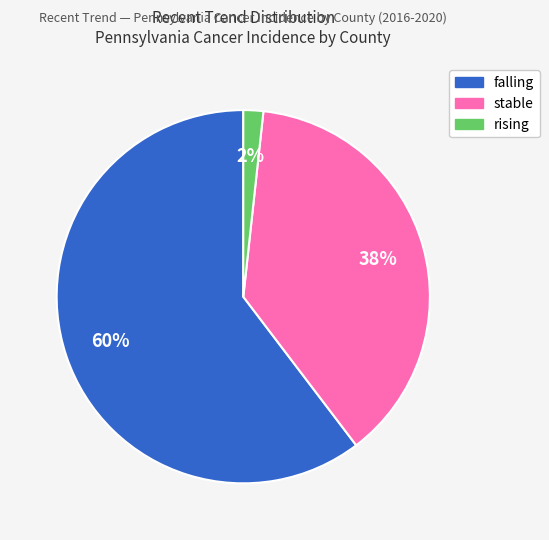

The rising slice represents 2% of the pie. True or false?

True